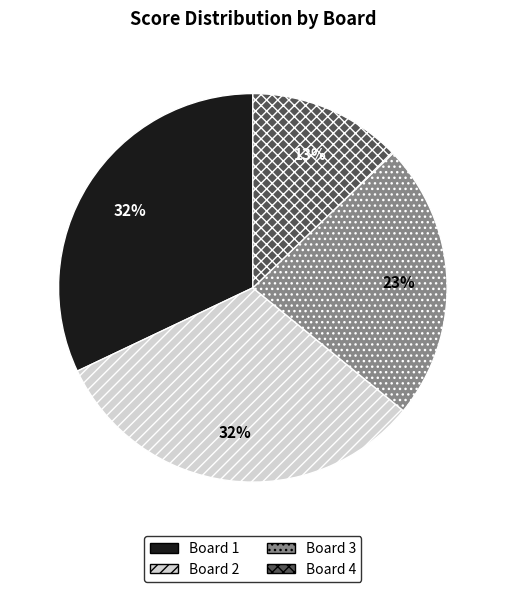

To the nearest percent, what is the difference between the largest and smallest slice percentages?

19%